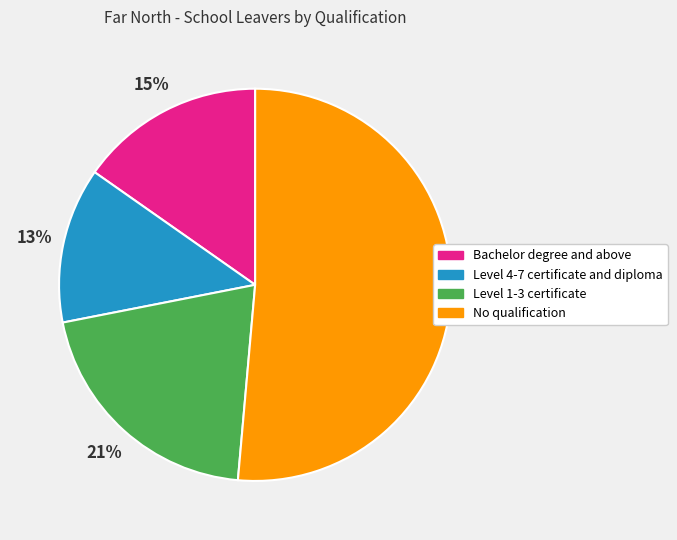

Is it true that Level 4-7 certificate and diploma is 13% of the pie?

True